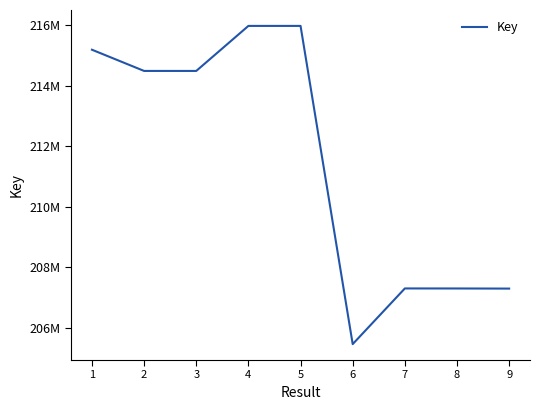

What is the change in value from 3 to 8?

-7189057